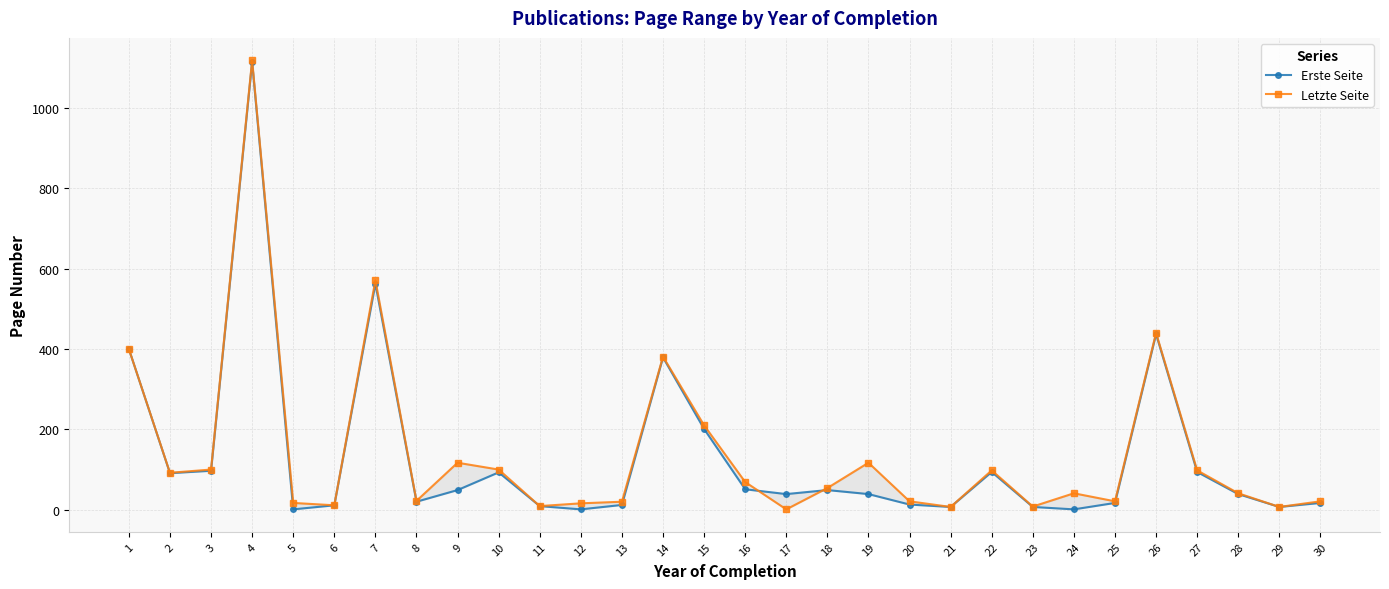

What is the value of the Letzte Seite point at the 14th from the left?

381.0